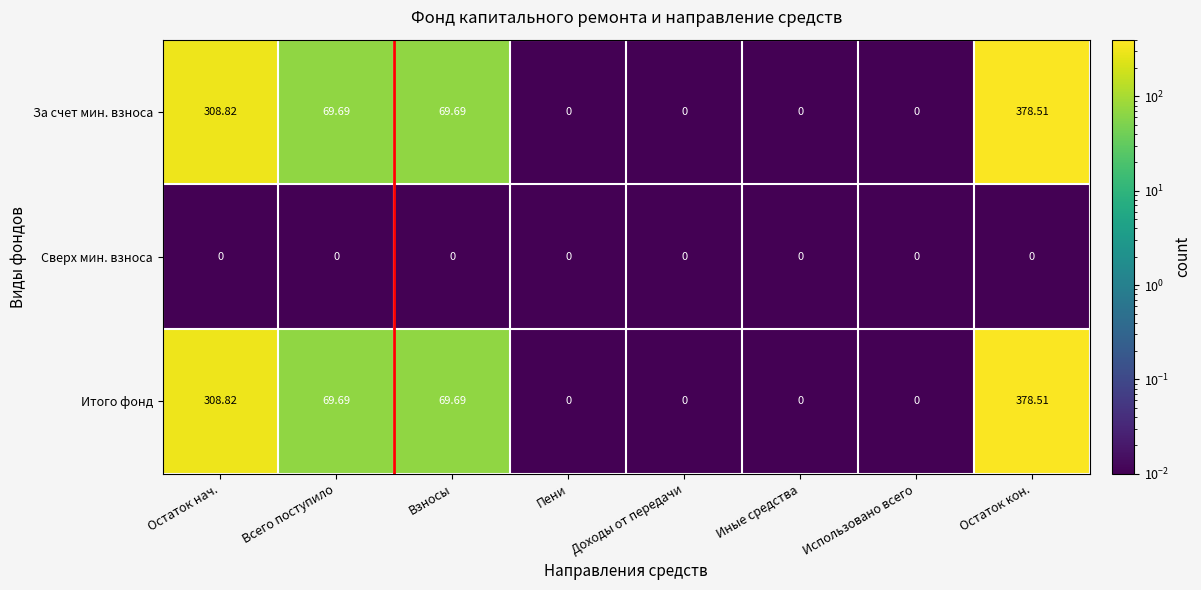

Which category has the highest value in the За счет мин. взноса series?

Остаток кон.